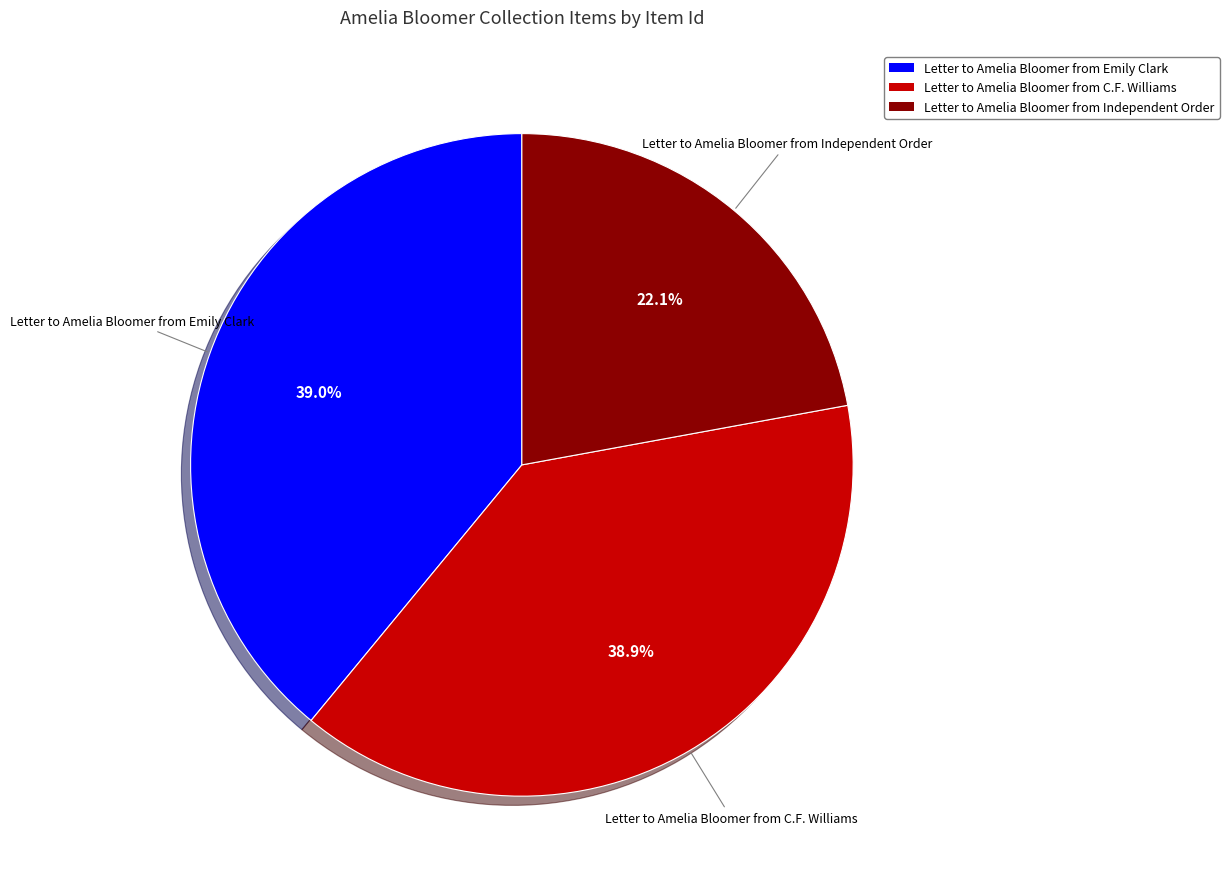

To the nearest percent, what is the combined percentage of Letter to Amelia Bloomer from Emily Clark and Letter to Amelia Bloomer from Independent Order?

61%